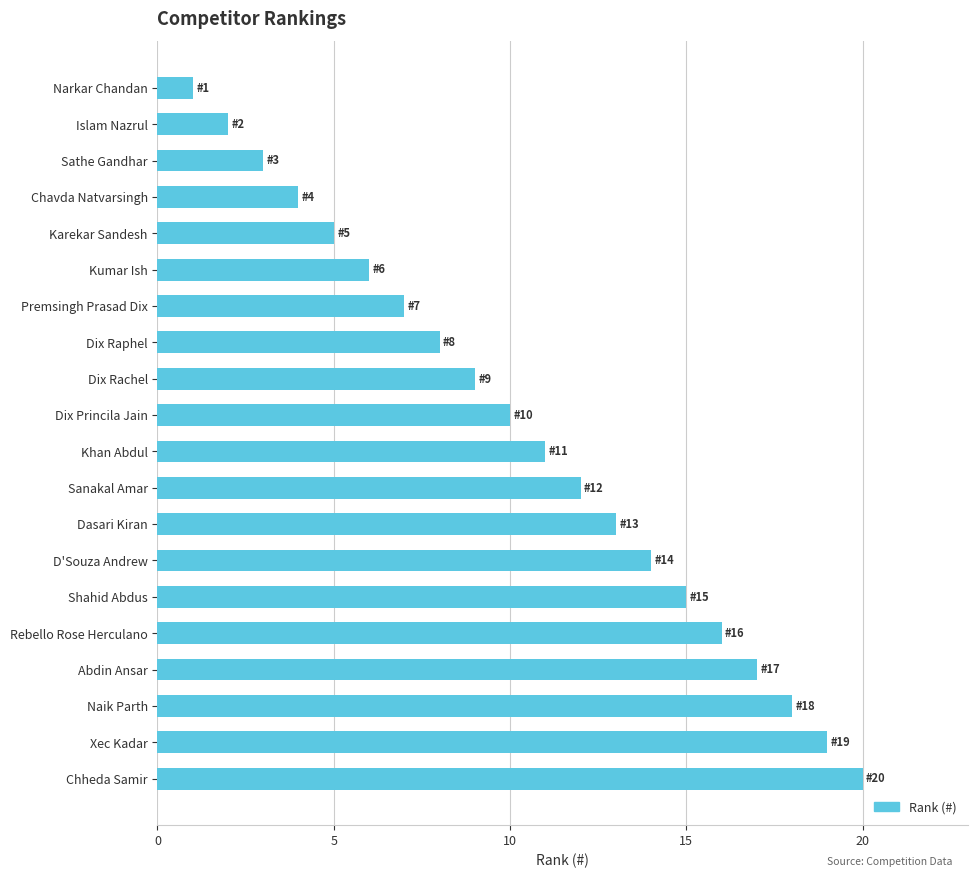

Approximately how many times larger is the value at Shahid Abdus compared to Kumar Ish?

2.5